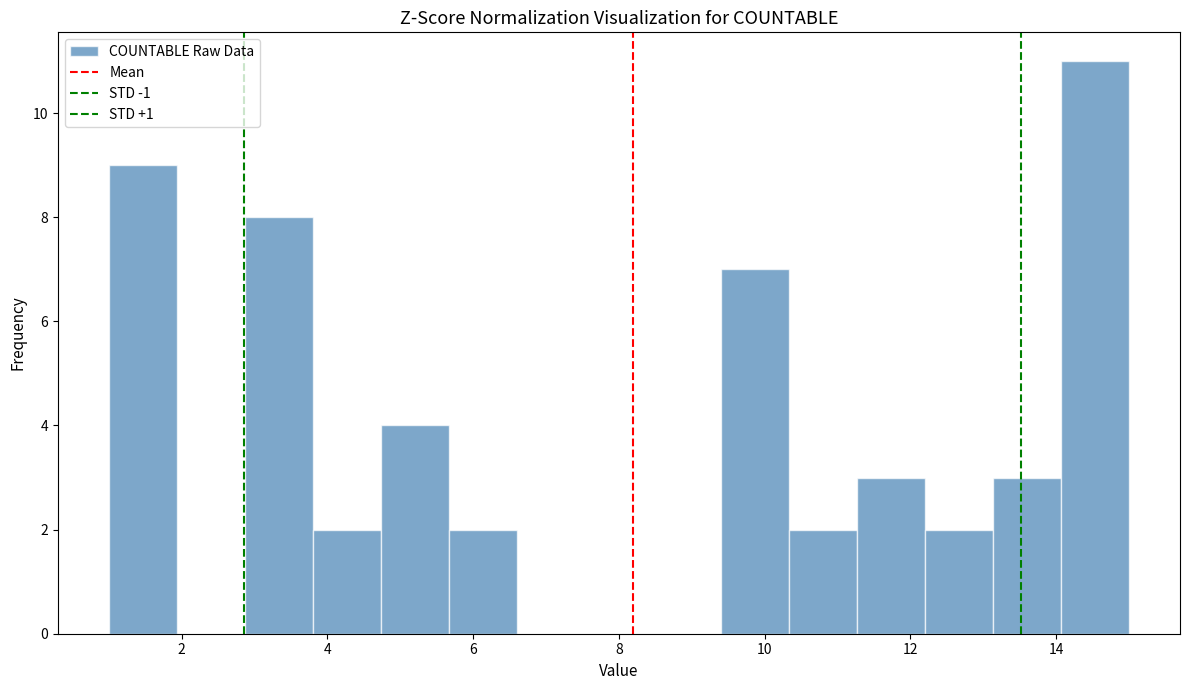

Reading left to right, transcribe this chart: for each bar, give the range it covers on the x-axis and its height. Neither the bar edges nor the heights are printed on the chart, so give them approximately, as read against the axes.

1.0 to 2.0: 9
2.0 to 2.8: 0
2.8 to 3.8: 8
3.8 to 4.8: 2
4.8 to 5.6: 4
5.6 to 6.6: 2
6.6 to 7.6: 0
7.6 to 8.4: 0
8.4 to 9.4: 0
9.4 to 10.4: 7
10.4 to 11.2: 2
11.2 to 12.2: 3
12.2 to 13.2: 2
13.2 to 14.0: 3
14.0 to 15.0: 11